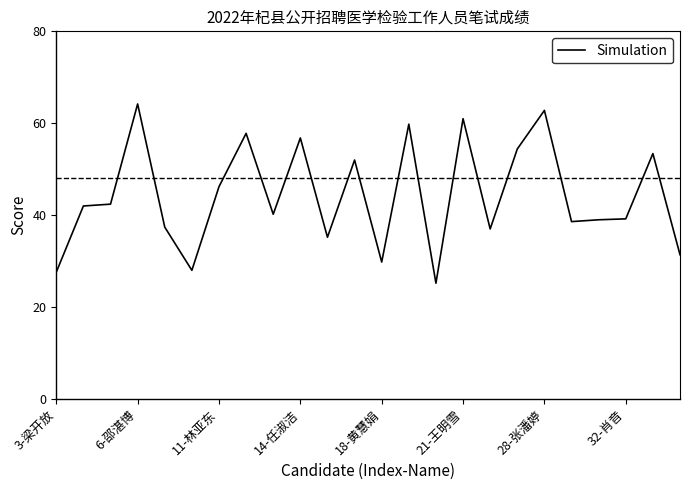

What is the maximum value shown in the chart?

64.2